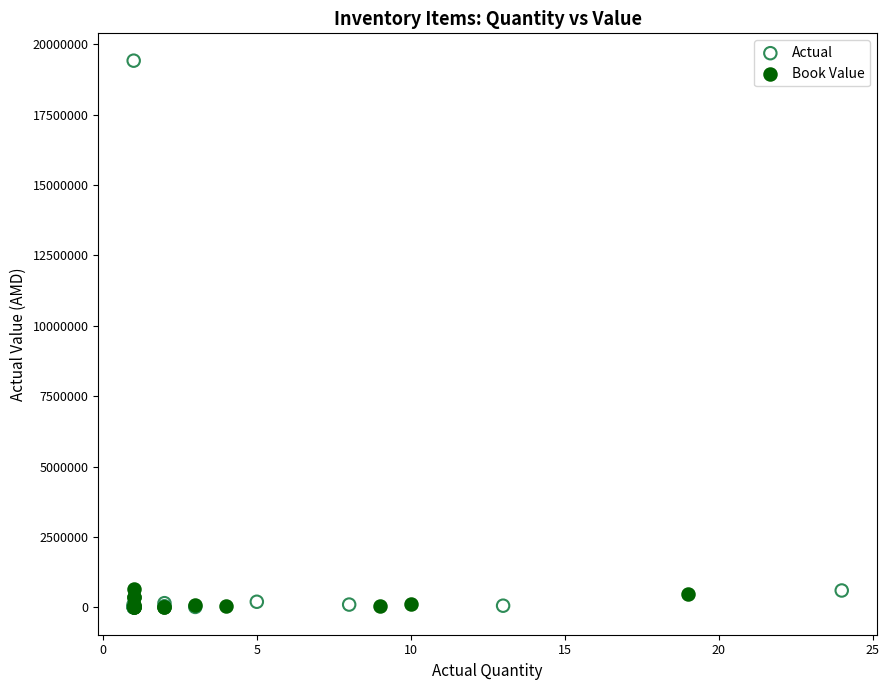

Which series contains the highest Y value?

Actual